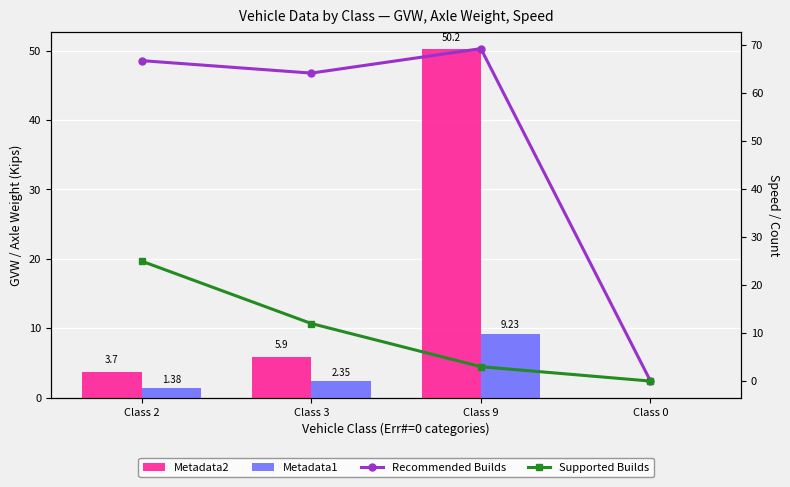

What is the label of the 4th bar from the left?

Class 0